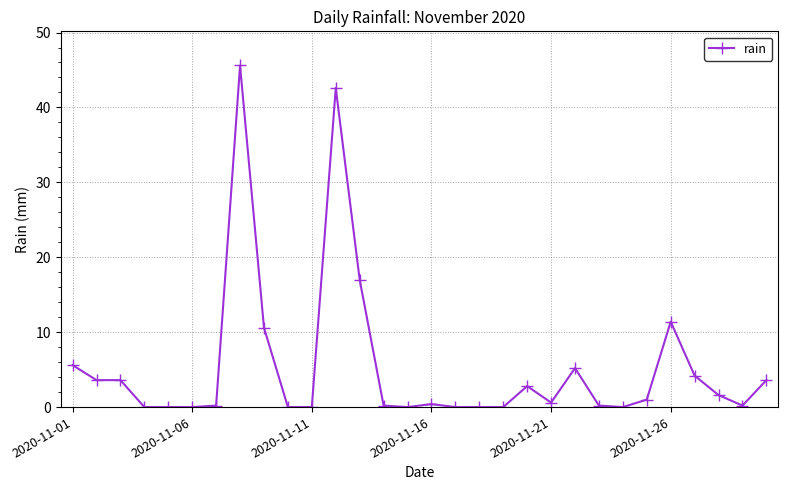

How many data points does each series have?

30